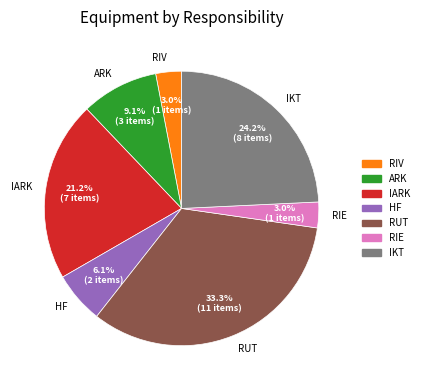

To the nearest percent, what is the average slice percentage?

14%